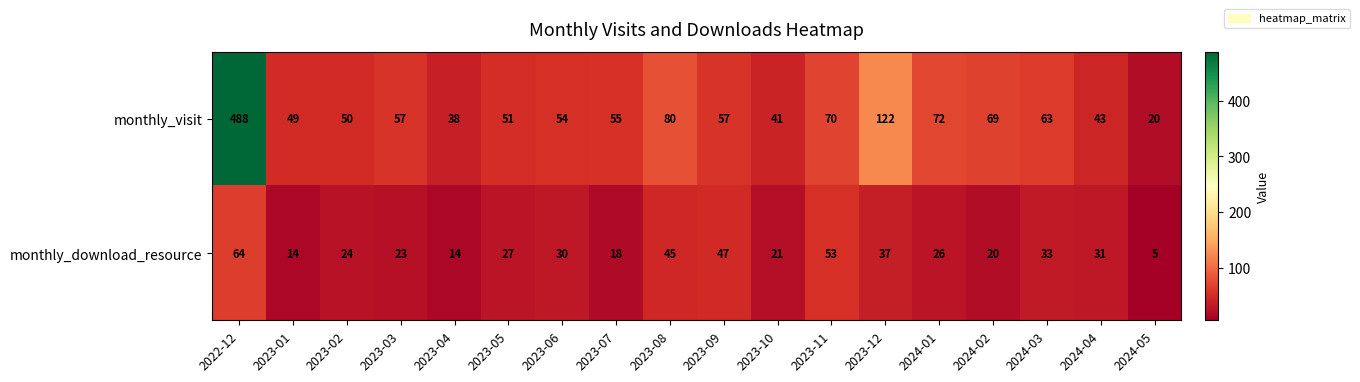

Rank the series at 2024-01 from lowest to highest value.

monthly_download_resource, monthly_visit